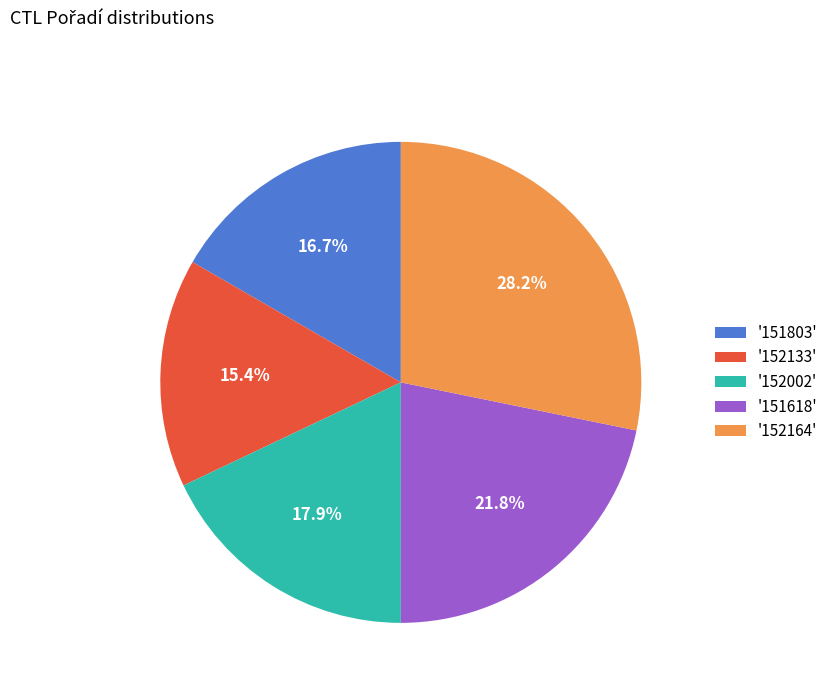

What is the ratio of the value at '152133' to the value at '152164'?

0.5